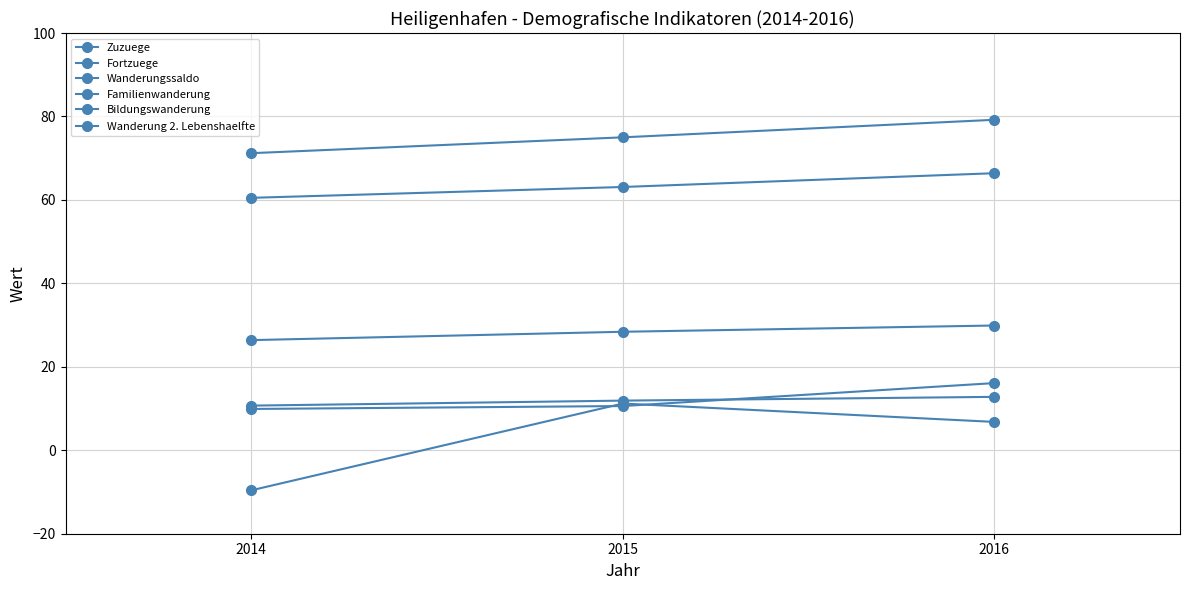

Does the chart have visible grid lines?

Yes